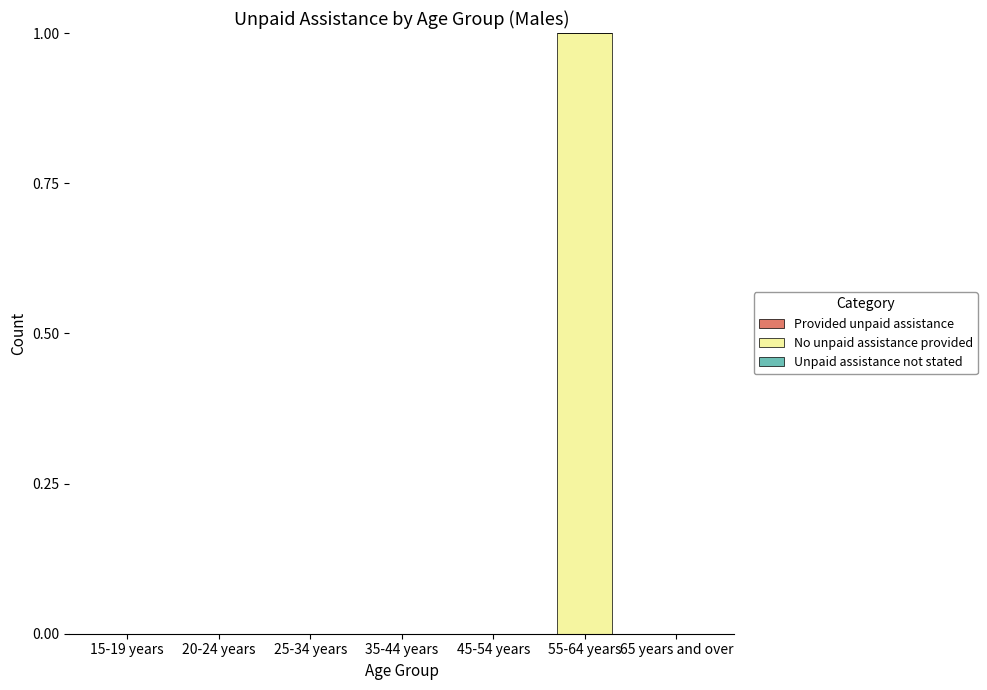

Is it true that the value at 20-24 years is 1?

False